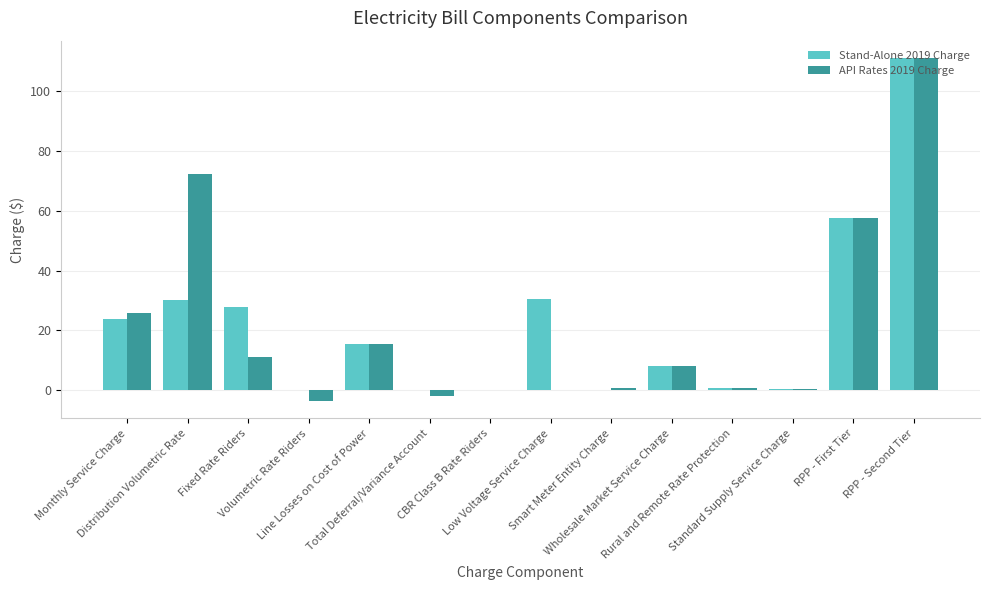

What is the maximum value for API Rates 2019 Charge?

111.2